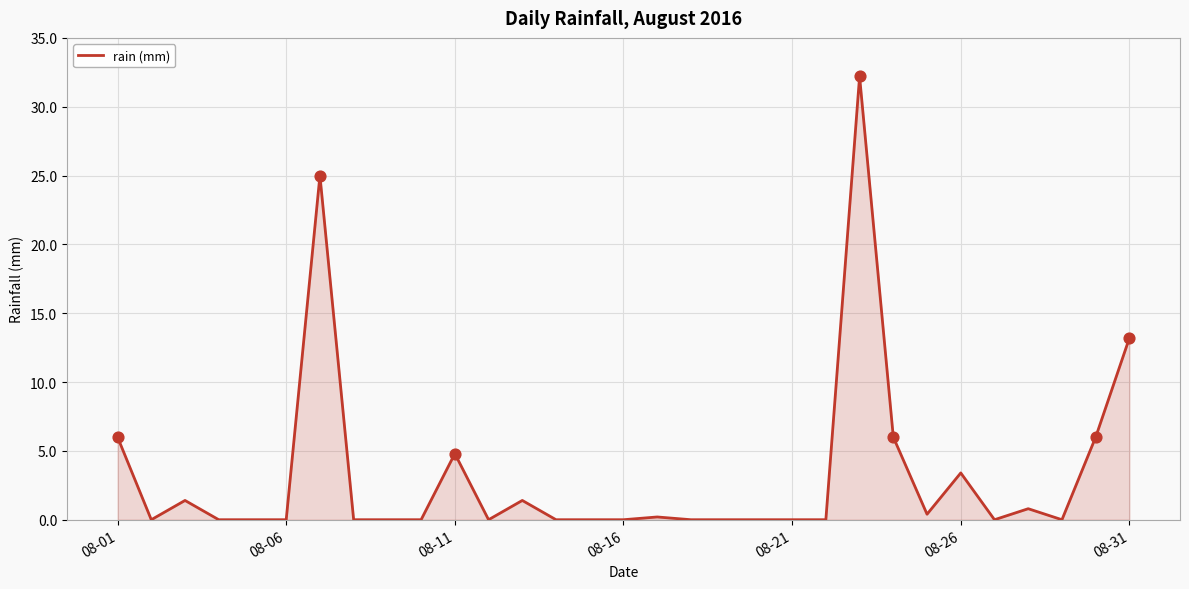

What is the difference between the maximum and minimum values?

32.2